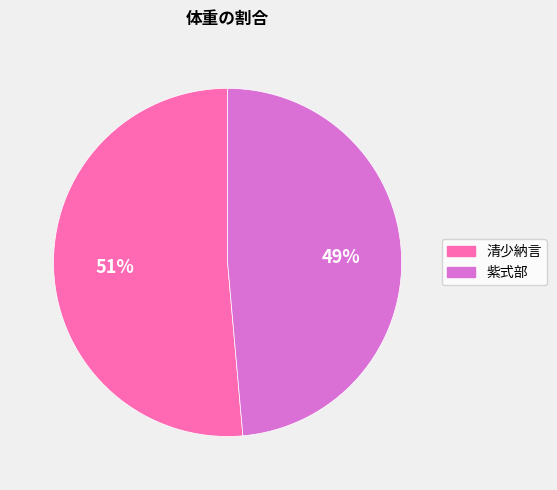

Is it true that 清少納言 is 62% of the pie?

False